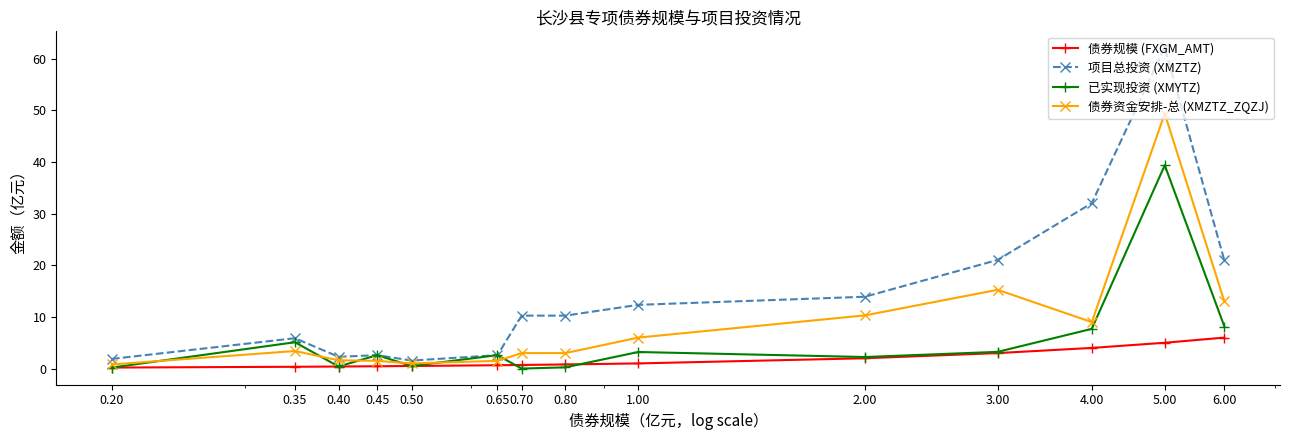

What is the value of the 债券规模 (FXGM_AMT) point at the 13th from the left?

5.0